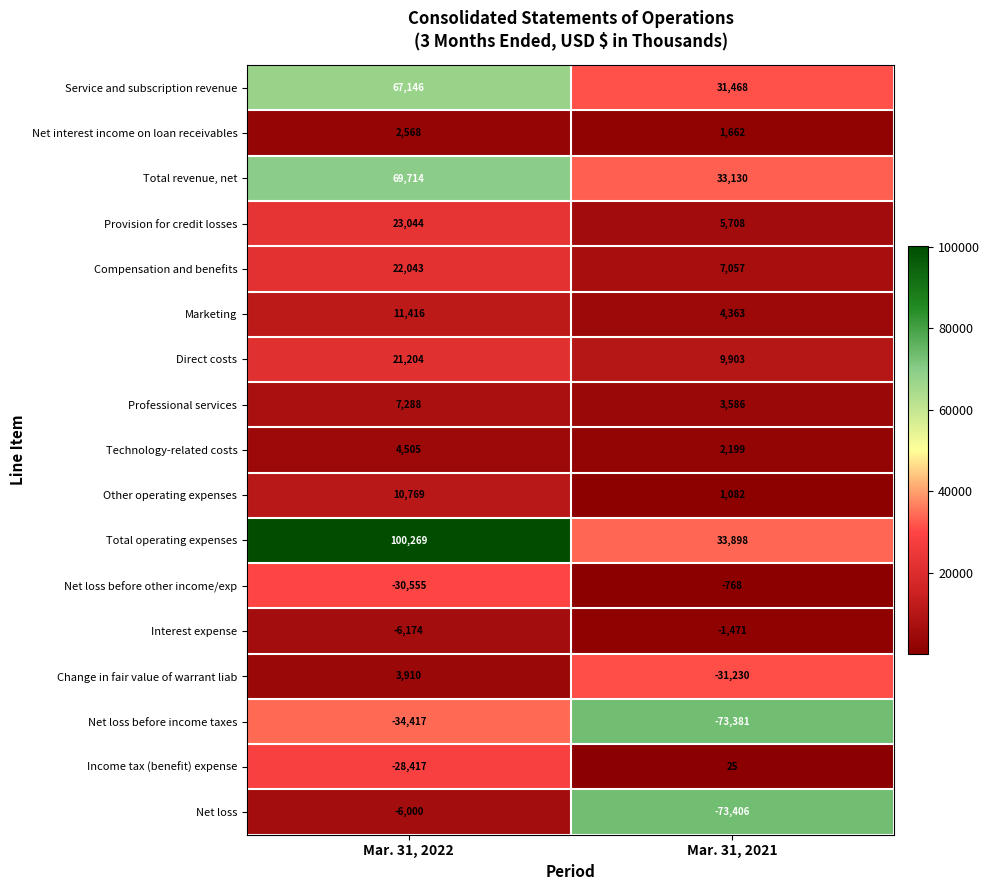

What value does the Net loss before other income/exp series have at Mar. 31, 2022, to the nearest 100?

-30600